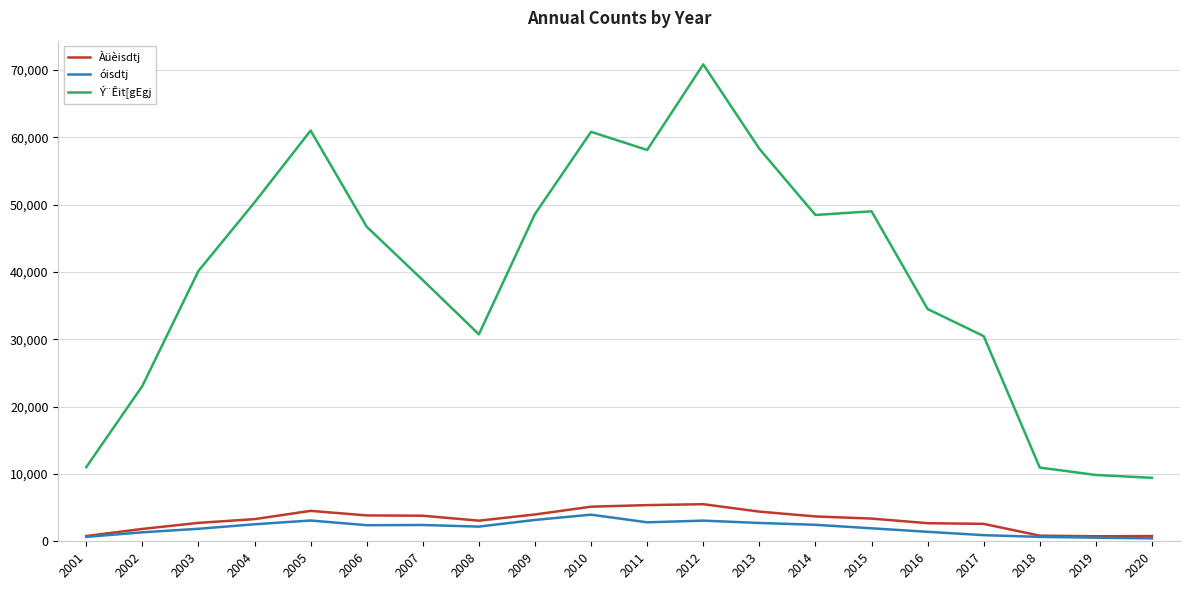

Between 2002 and 2019, which series saw the biggest shift?

Ý¨Êit[gEgj